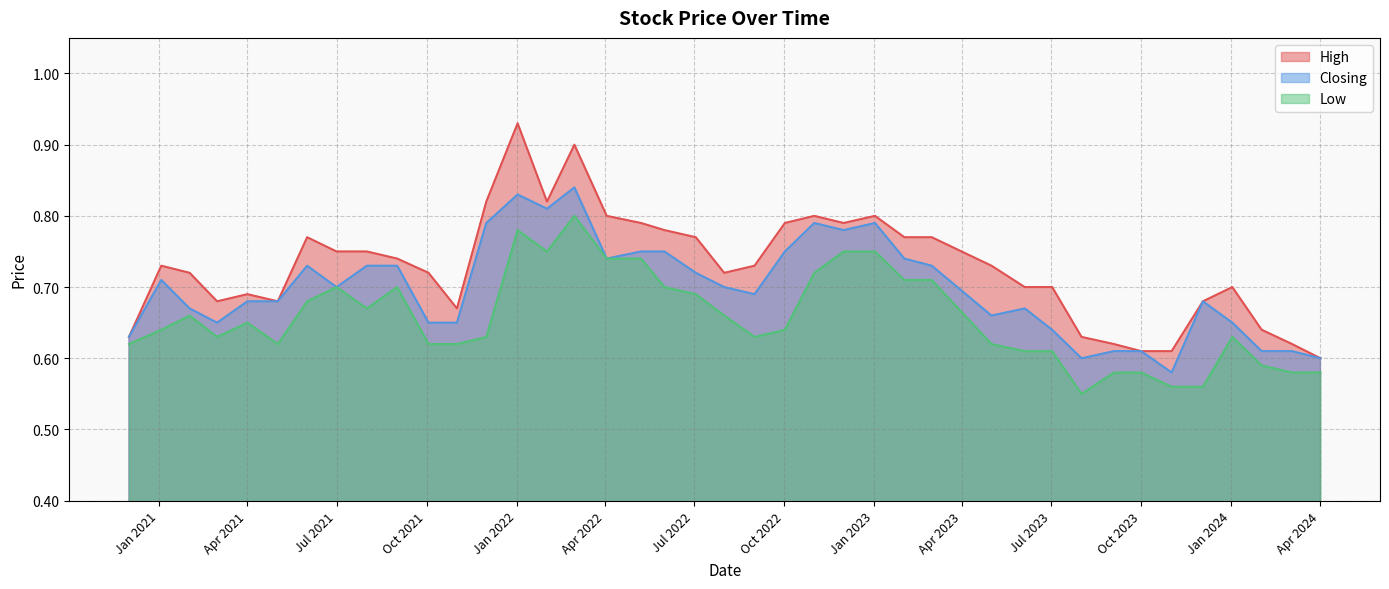

Is it true that High equals 1.2 at 11?

False